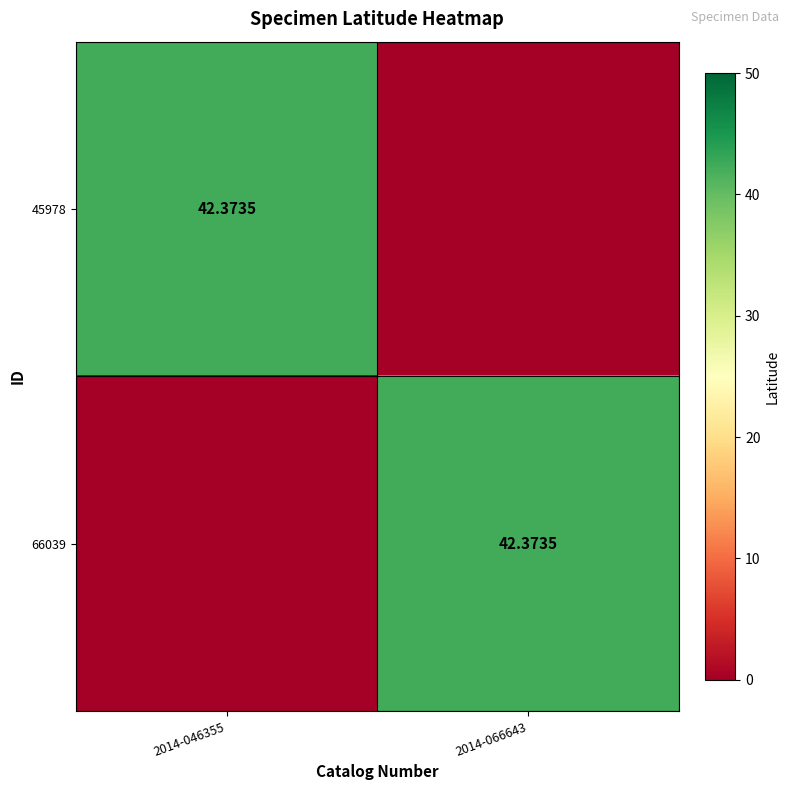

The value of 45978 at 2014-046355 is 42.4. True or false?

True